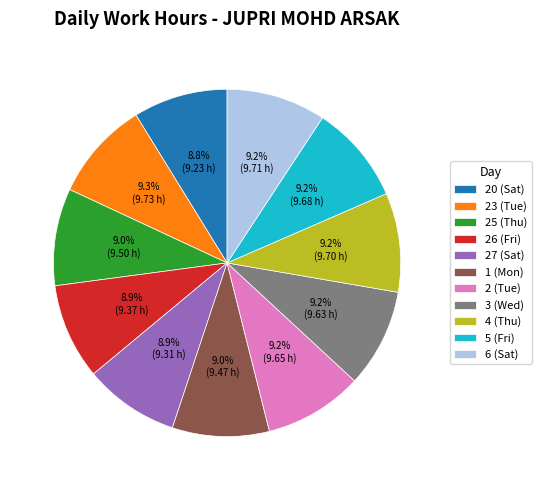

What percentage is NOT represented by 4 (Thu)?

90.8%